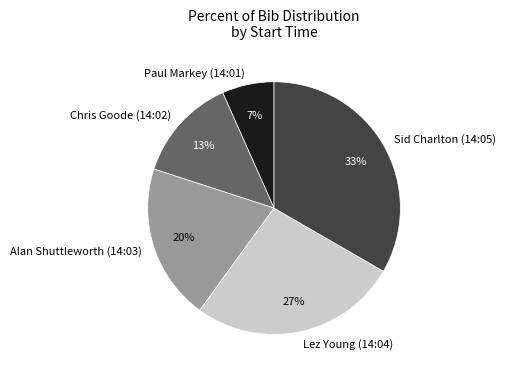

Which category has the biggest portion of the pie?

Sid Charlton (14:05)